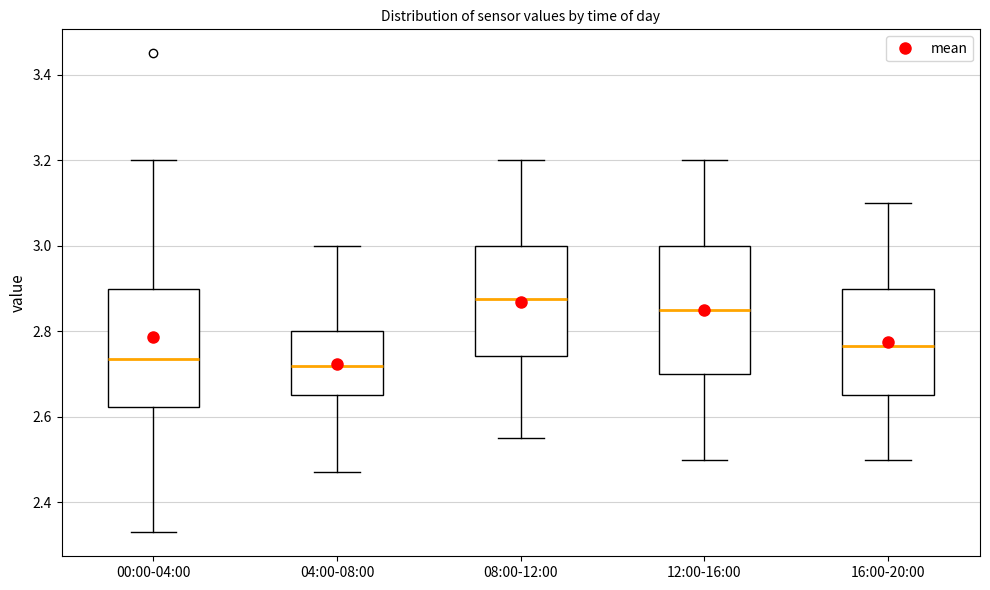

Where does the lower whisker of the box for 08:00-12:00 end on the y-axis? The values are not printed on the chart, so give them approximately, as read against the axis.

2.56